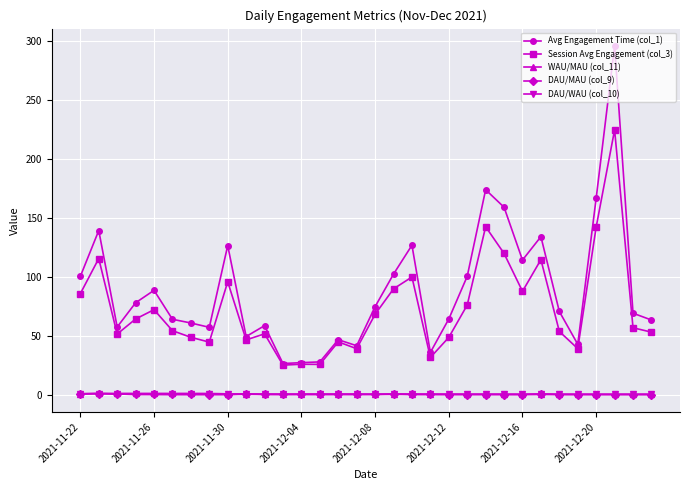

What is the maximum value shown in the chart?

296.0